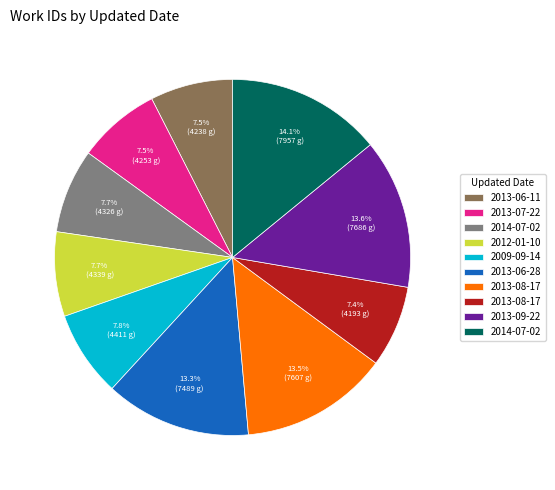

Is there a majority slice in this chart?

No